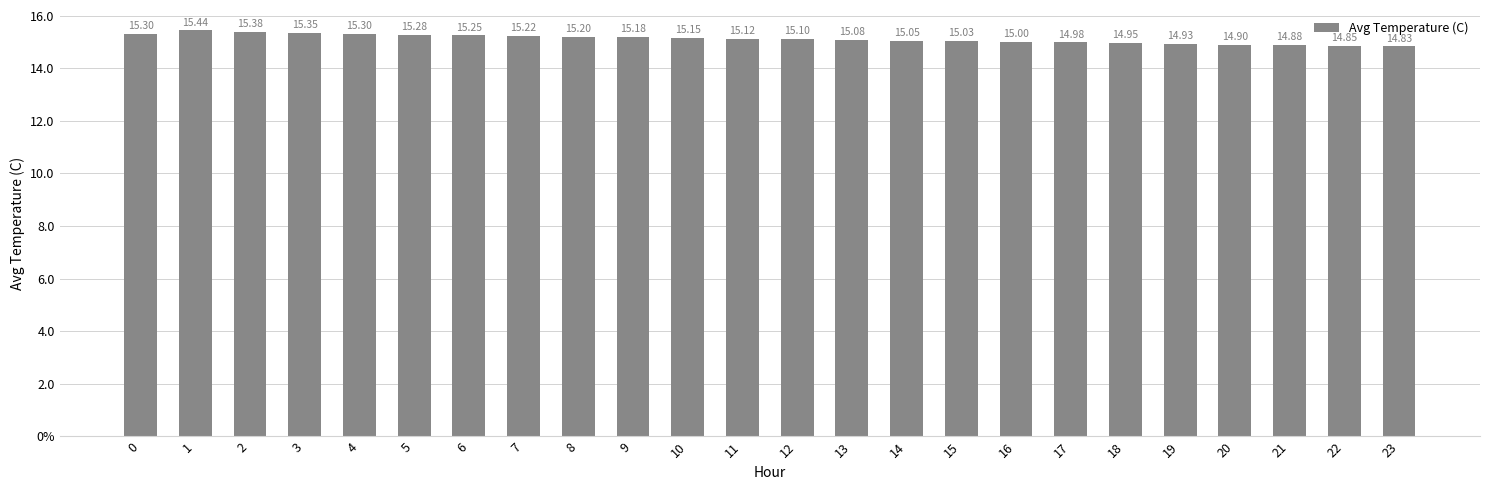

Reading left to right, list all the values displayed in this chart.

0=15.3	1=15.4	2=15.4	3=15.3	4=15.3	5=15.3	6=15.2	7=15.2	8=15.2	9=15.2	10=15.2	11=15.1	12=15.1	13=15.1	14=15.1	15=15.0	16=15.0	17=15.0	18=14.9	19=14.9	20=14.9	21=14.9	22=14.8	23=14.8